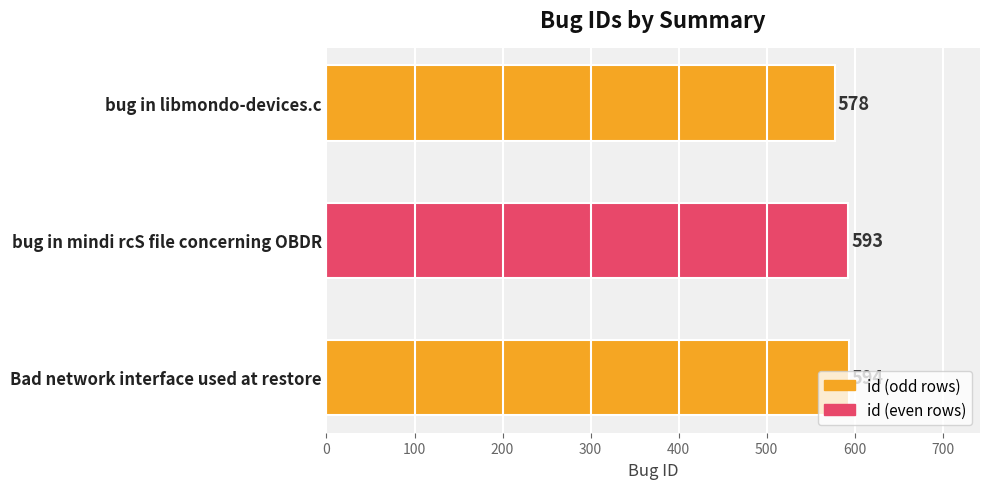

What is the sum of the values at bug in mindi rcS file concerning OBDR and Bad network interface used at restore?

1187